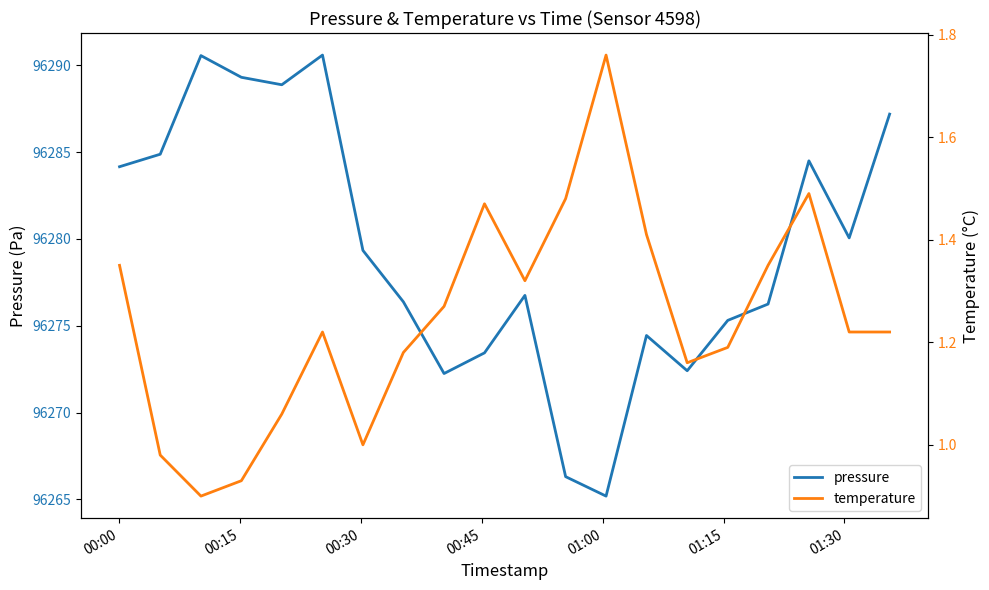

What is the highest value of the pressure series?

96290.6